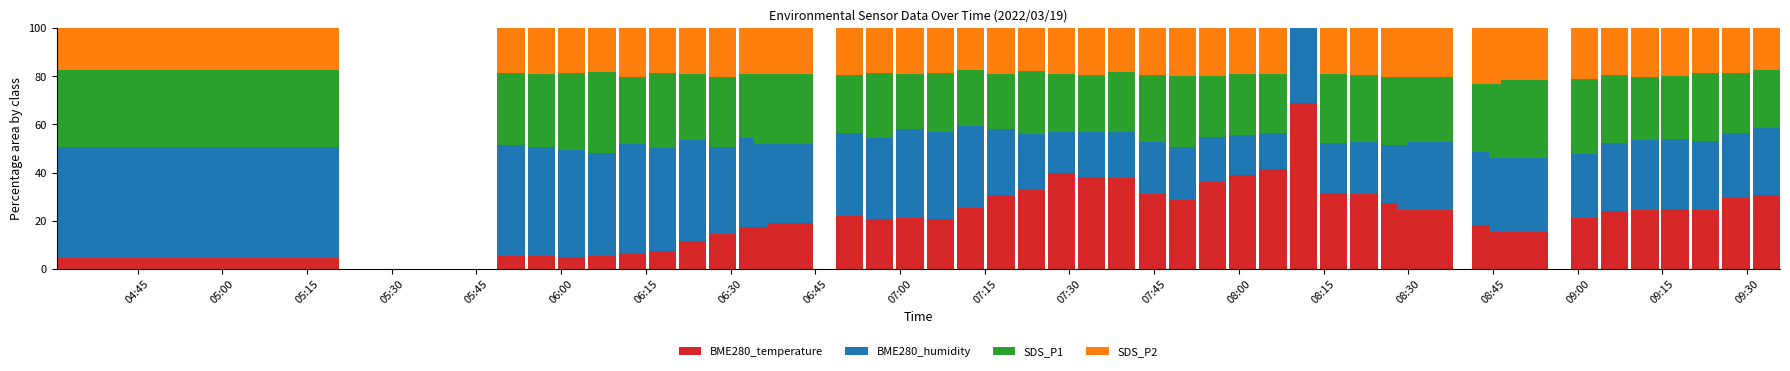

At which category is the sum across all series the highest?

05:00